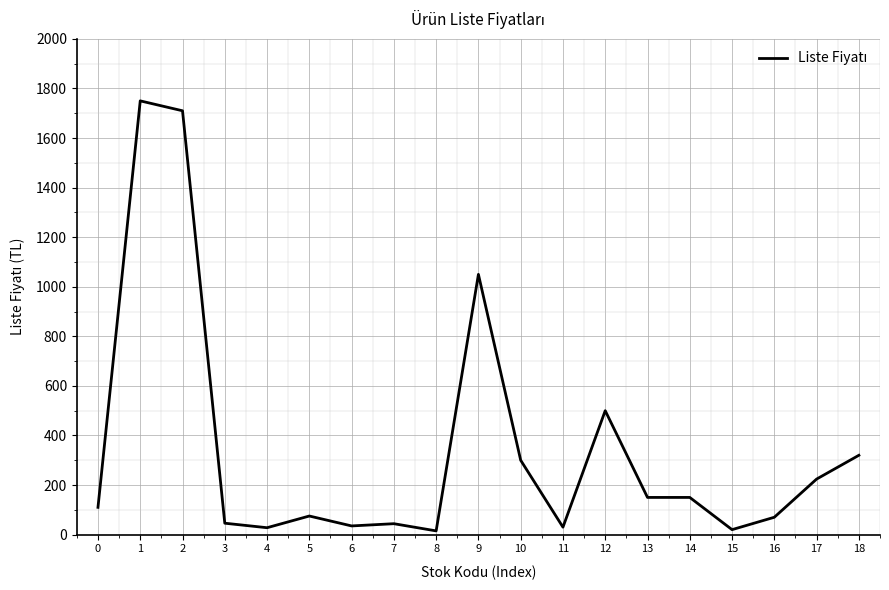

What is the difference between the second highest and minimum values?

1695.0